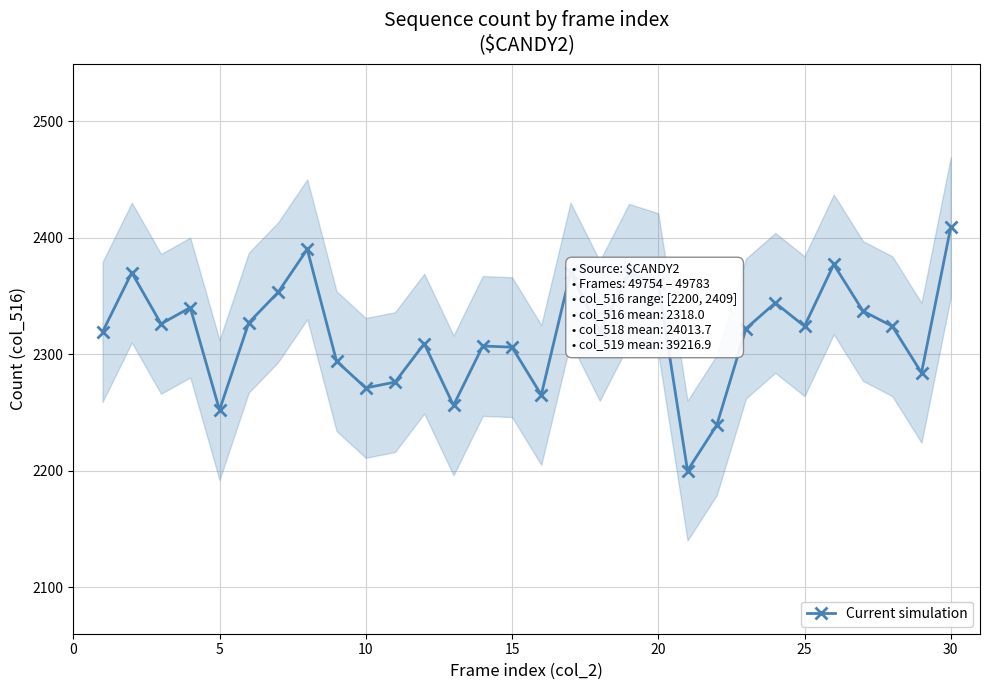

How many interior local peaks does the Current simulation series have?

9